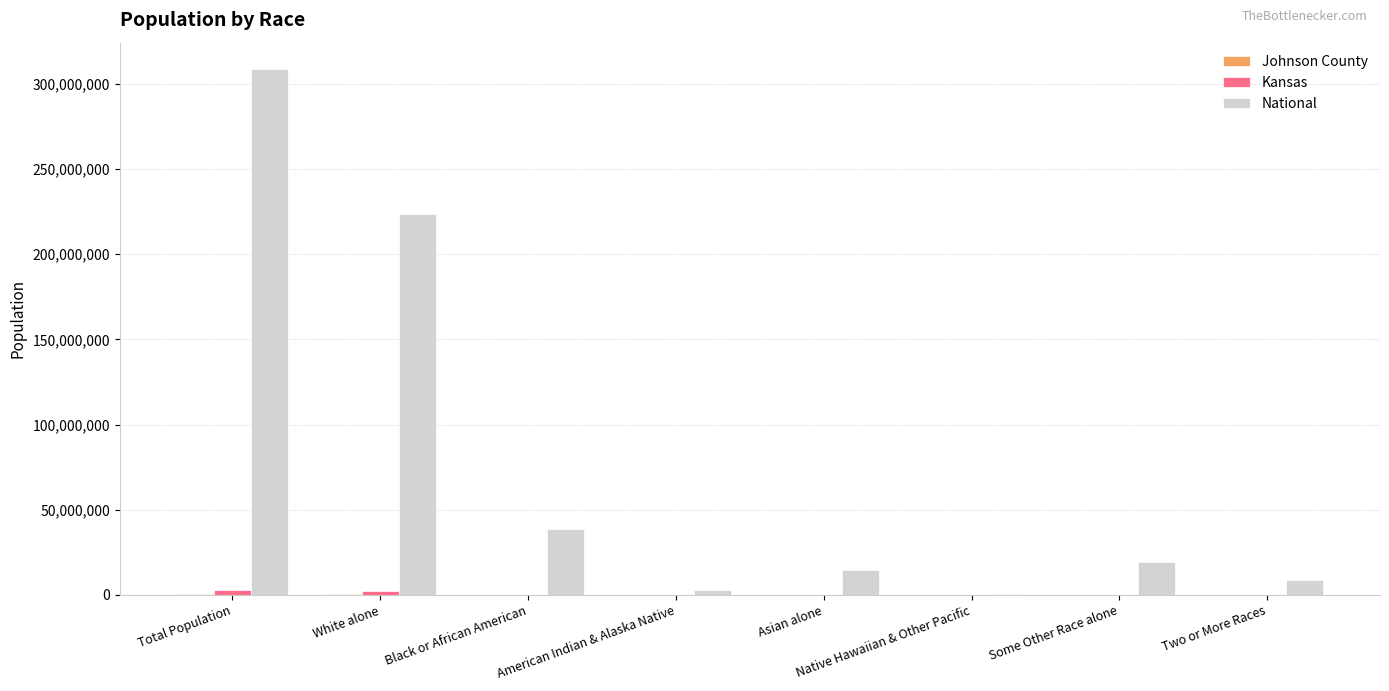

At which category is the sum across all series the highest?

Total Population